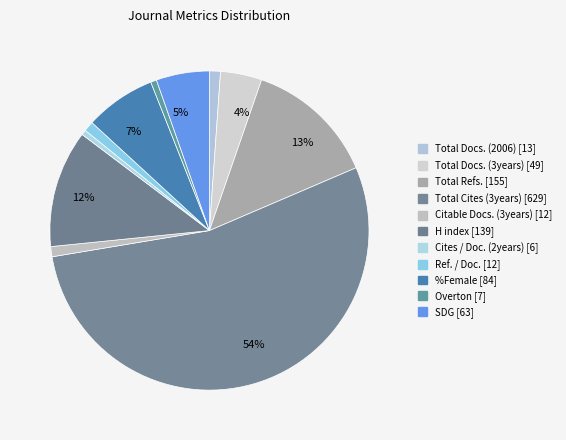

Which category has the biggest portion of the pie?

Total Cites (3years)